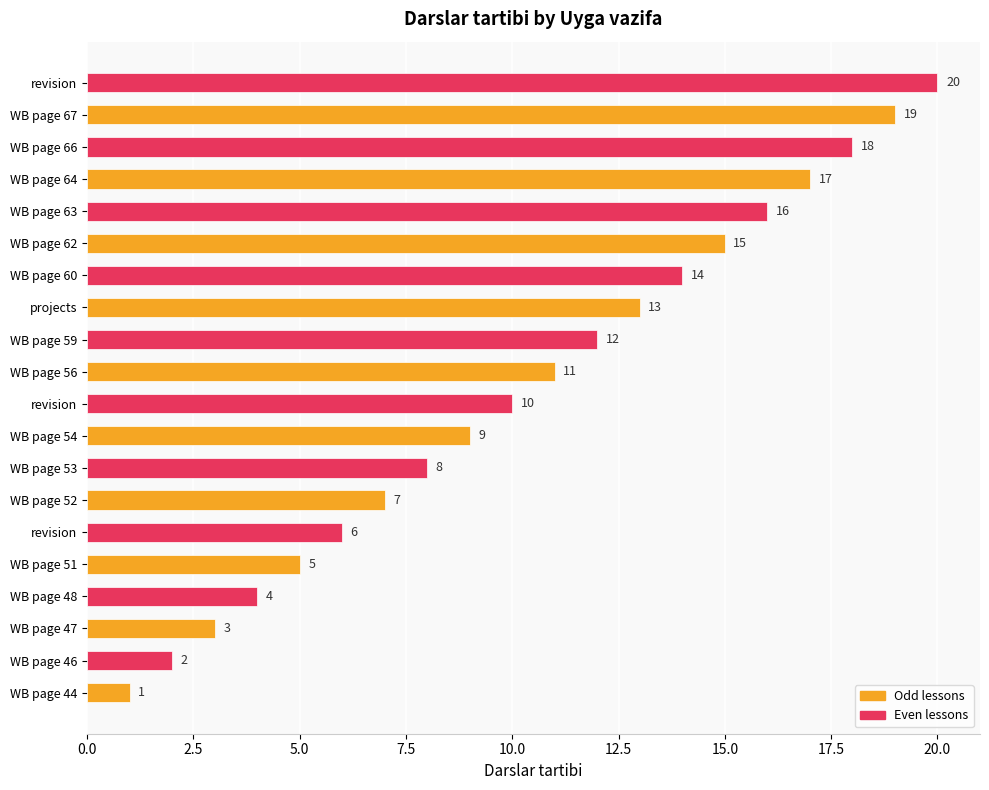

How many data points are less than 11?

10